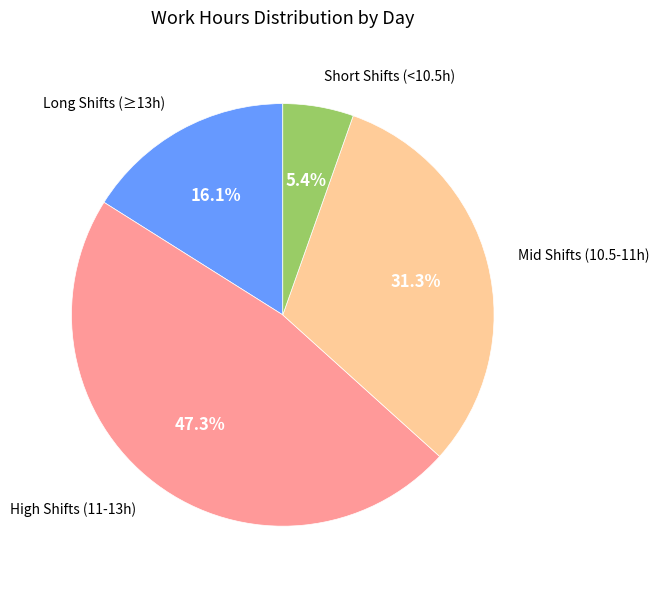

Does any single category account for the majority?

No